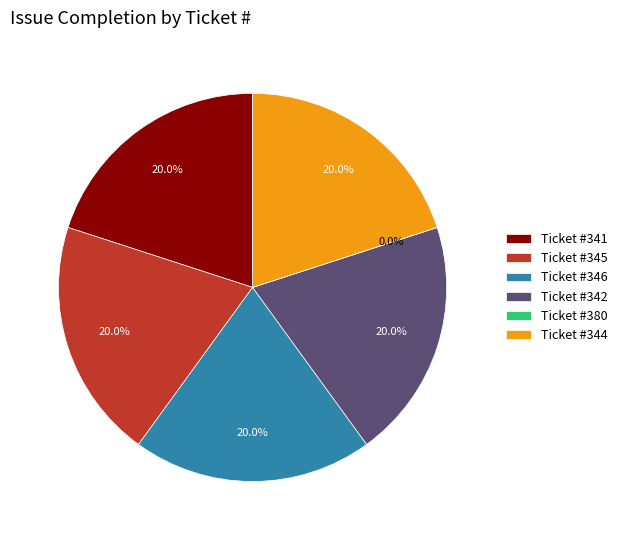

Do 344 and 342 together represent more than half of the pie?

No